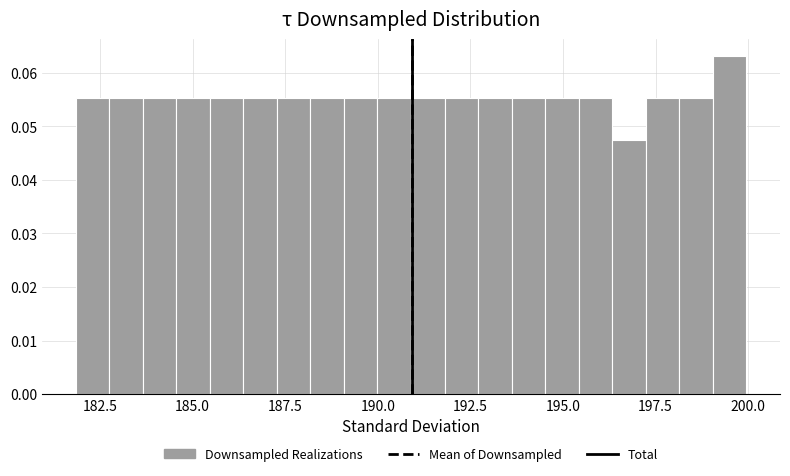

Read against the x-axis, roughly where is the centre of the tallest bar?

199.5